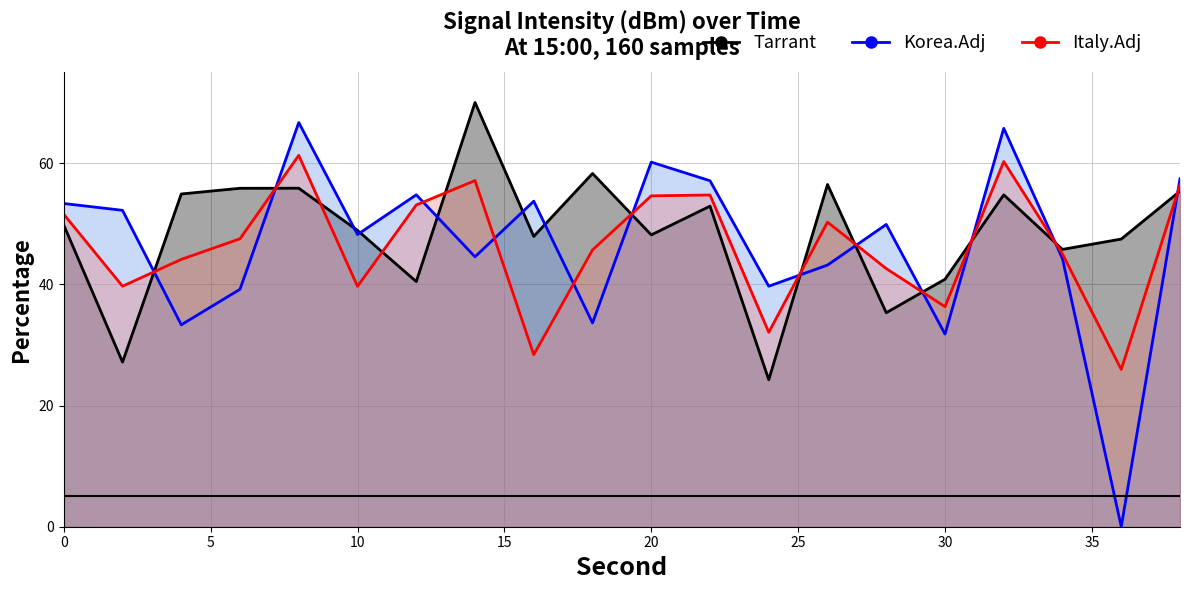

What is the maximum value for Intensity_mean?

61.3